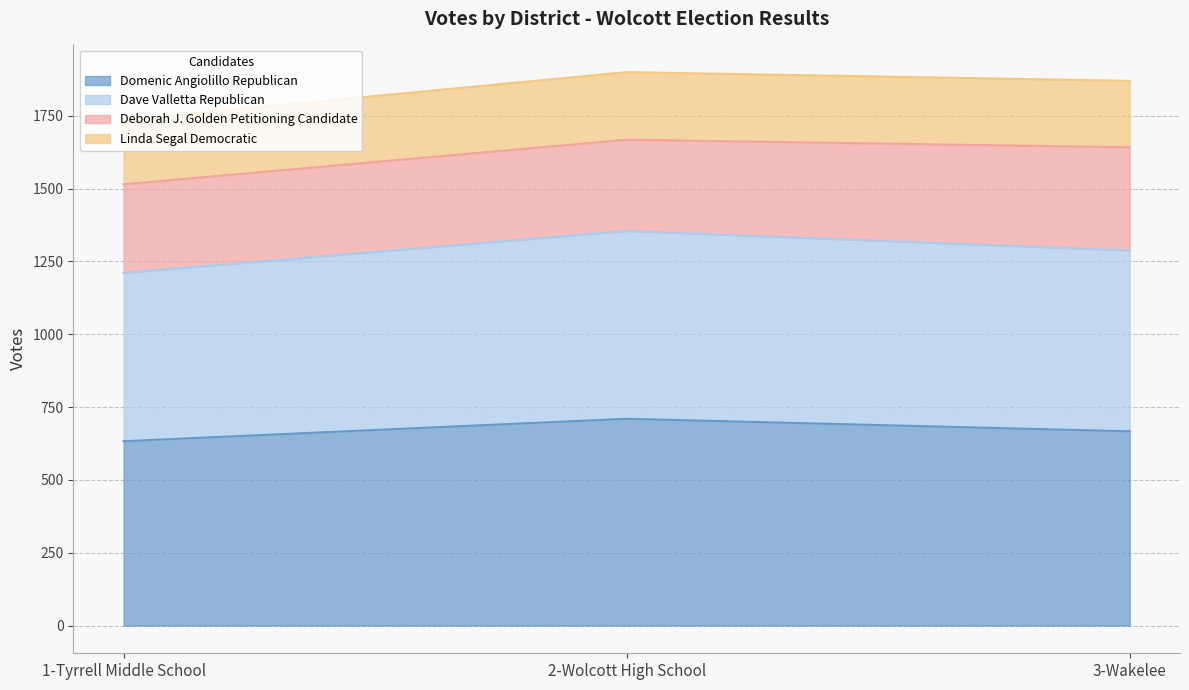

Which category has the highest value in the Domenic Angiolillo Republican series?

2-Wolcott High School